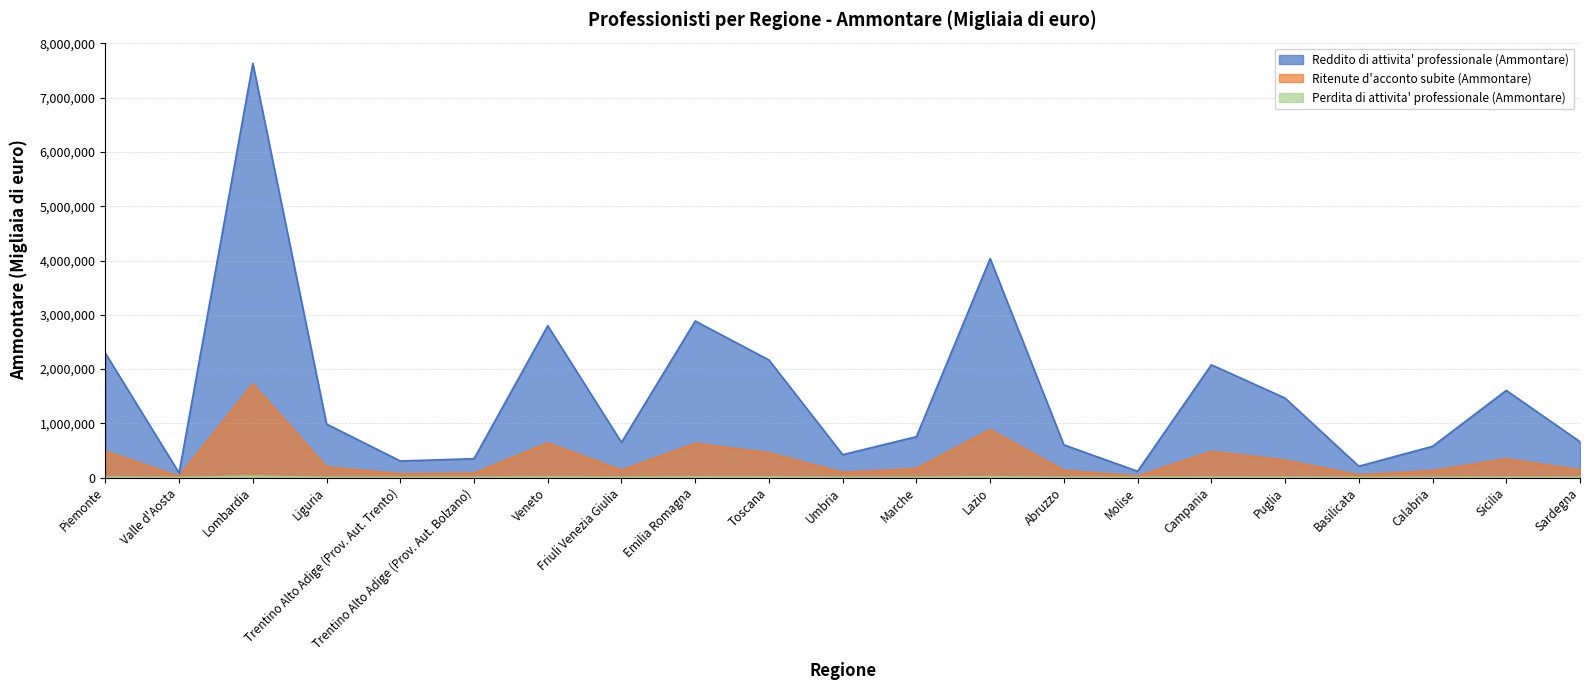

What is the lowest value of the Reddito di attivita' professionale (Ammontare) series?

84245